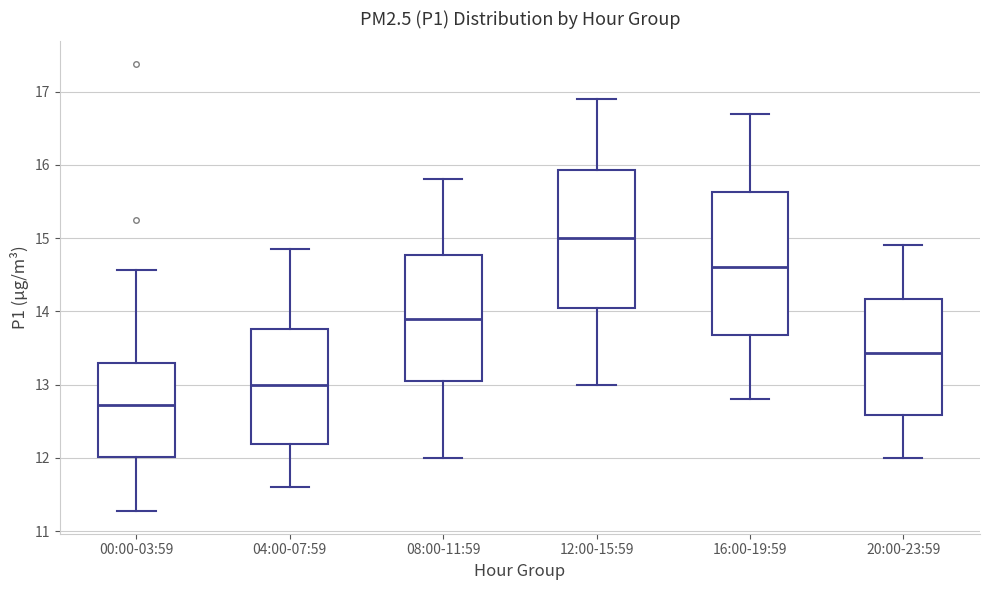

Where does the lower whisker of the box for 20:00-23:59 end on the y-axis? The values are not printed on the chart, so give them approximately, as read against the axis.

12.0